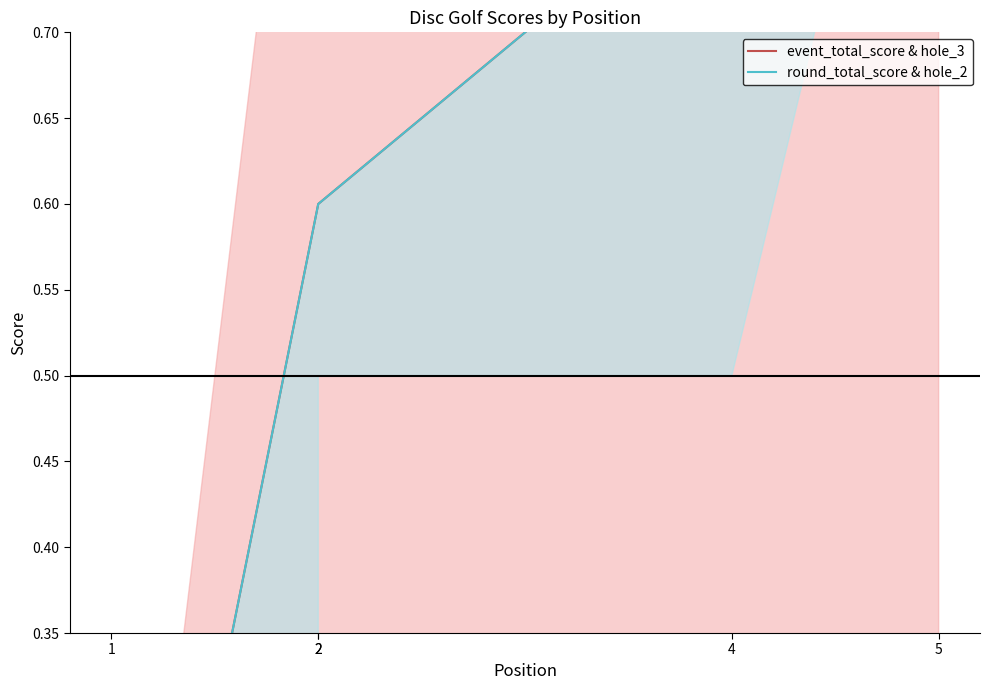

What are all the series names shown in the legend?

event_total_score & hole_3, round_total_score & hole_2